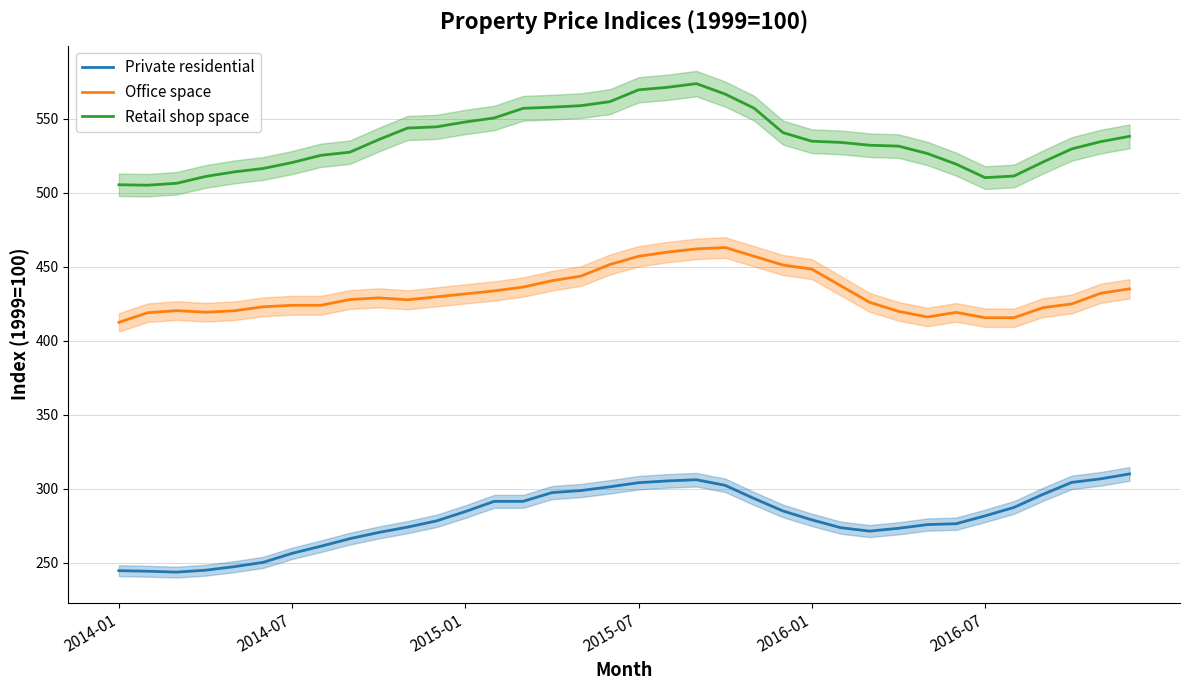

How many lines are shown in the chart?

3